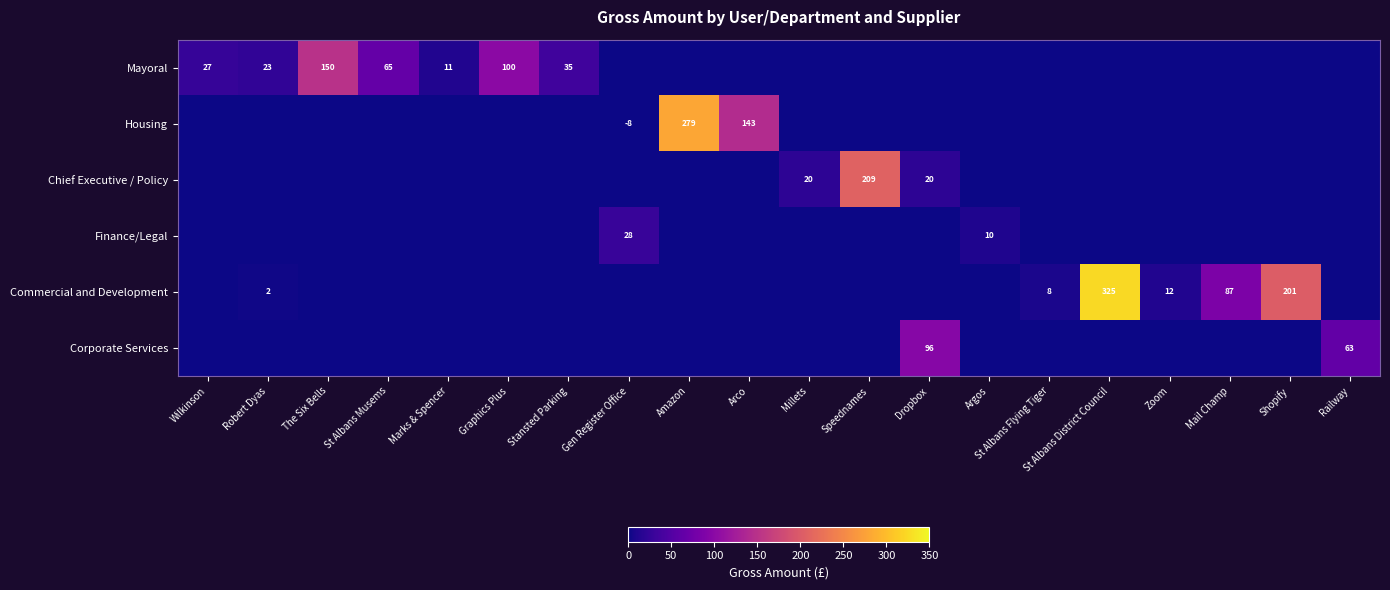

What is the greatest value displayed?

325.0